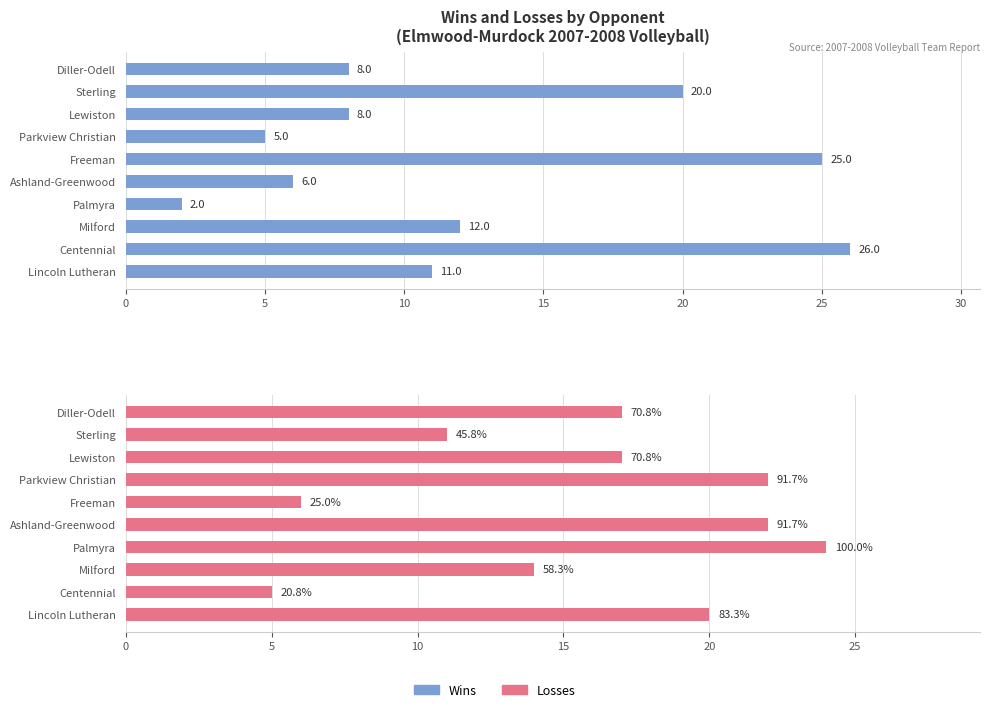

Count the Losses values in the range 11 to 22.

7